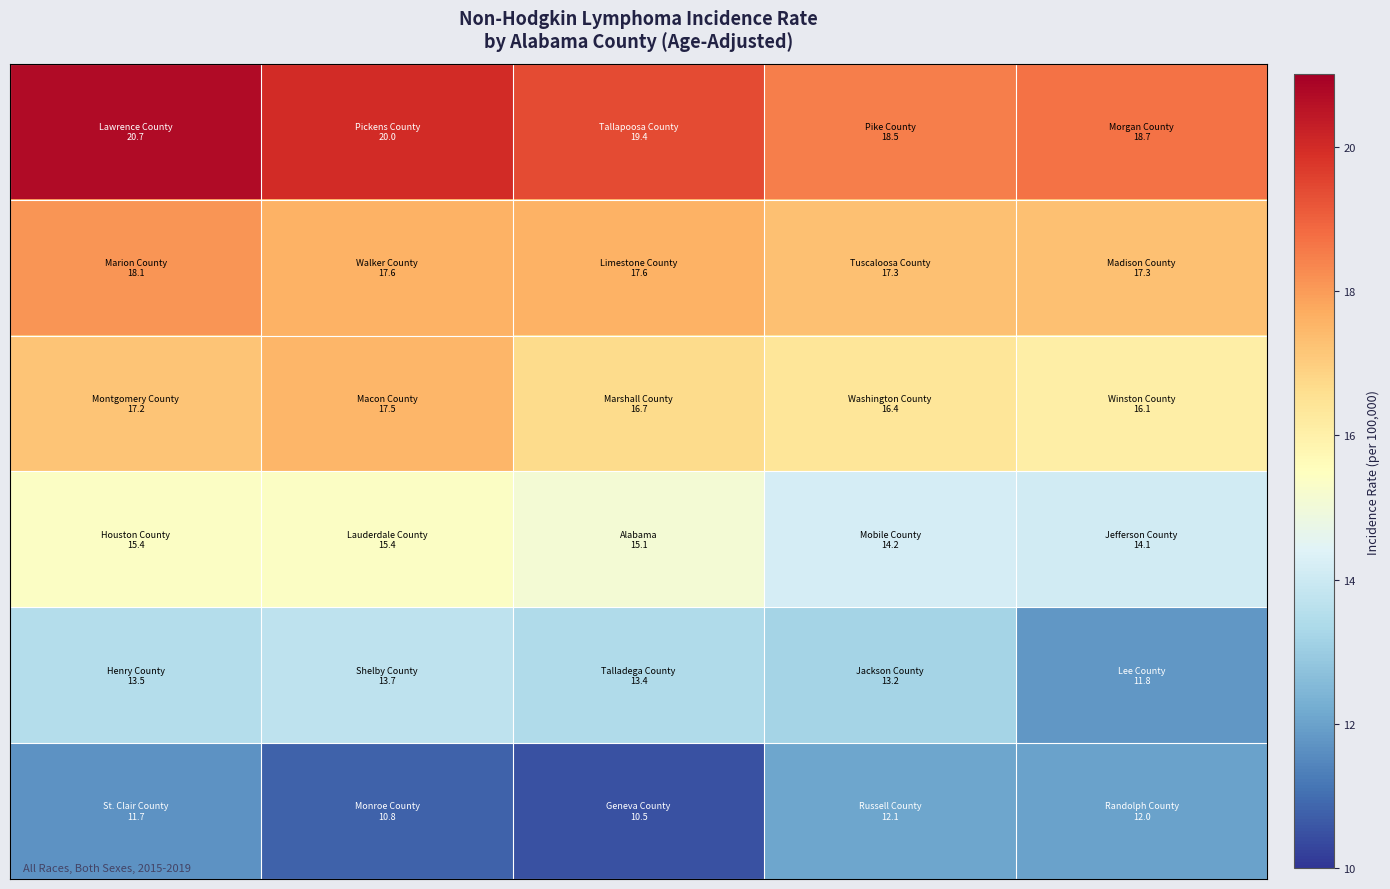

At how many categories does at least one series exceed 15?

5